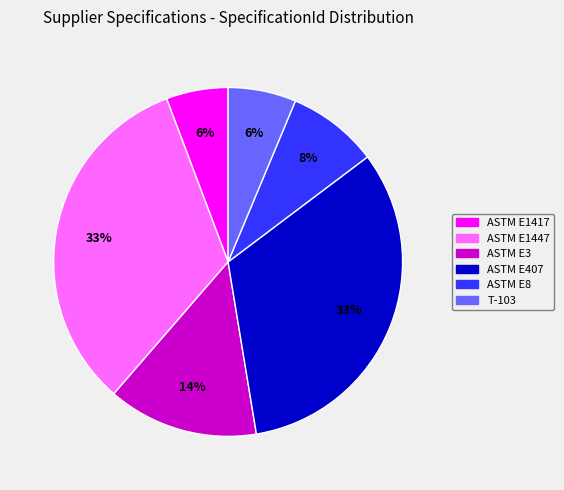

Combined, do ASTM E3 and ASTM E407 account for over 50%?

No